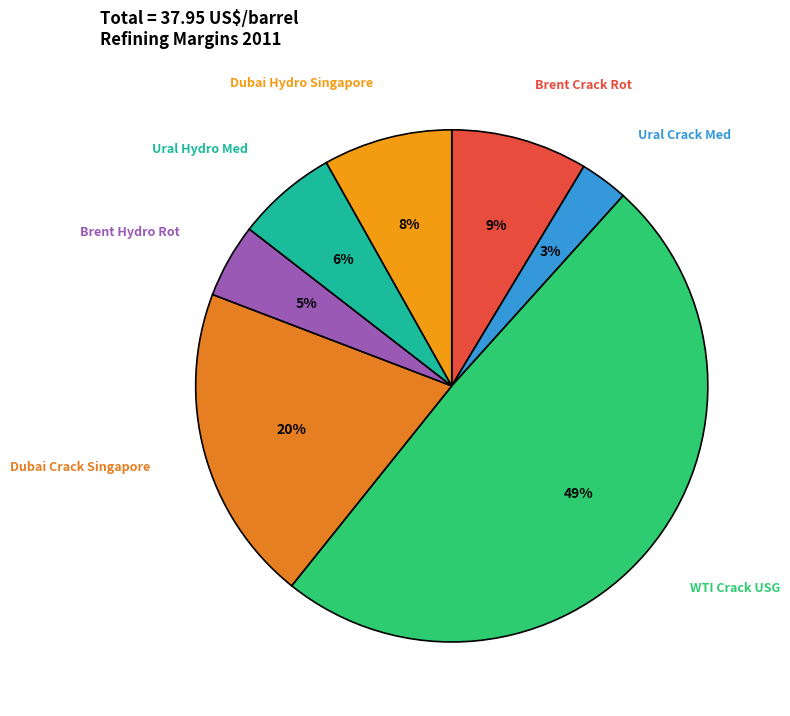

To the nearest percent, what portion does WTI Crack USG represent?

49%